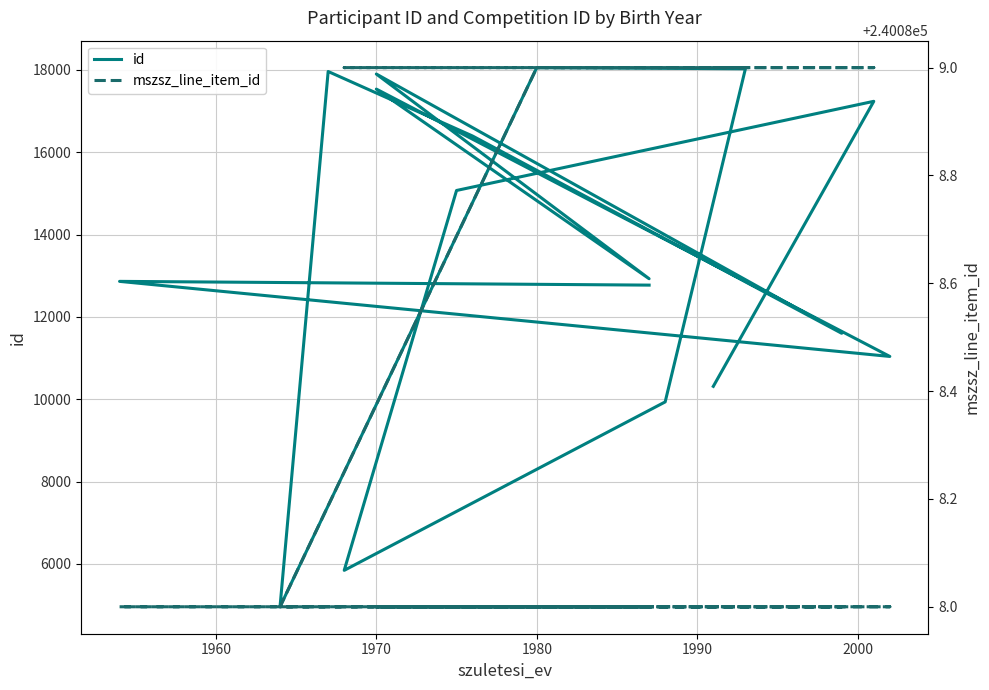

What is the sum of all mszsz_line_item_id values?

4081503